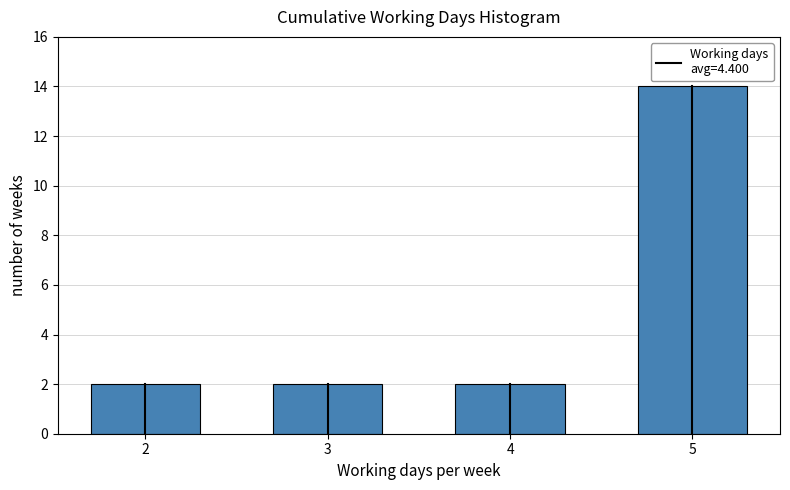

Reading right to left, transcribe all the data shown in this chart.

14	2	2	2